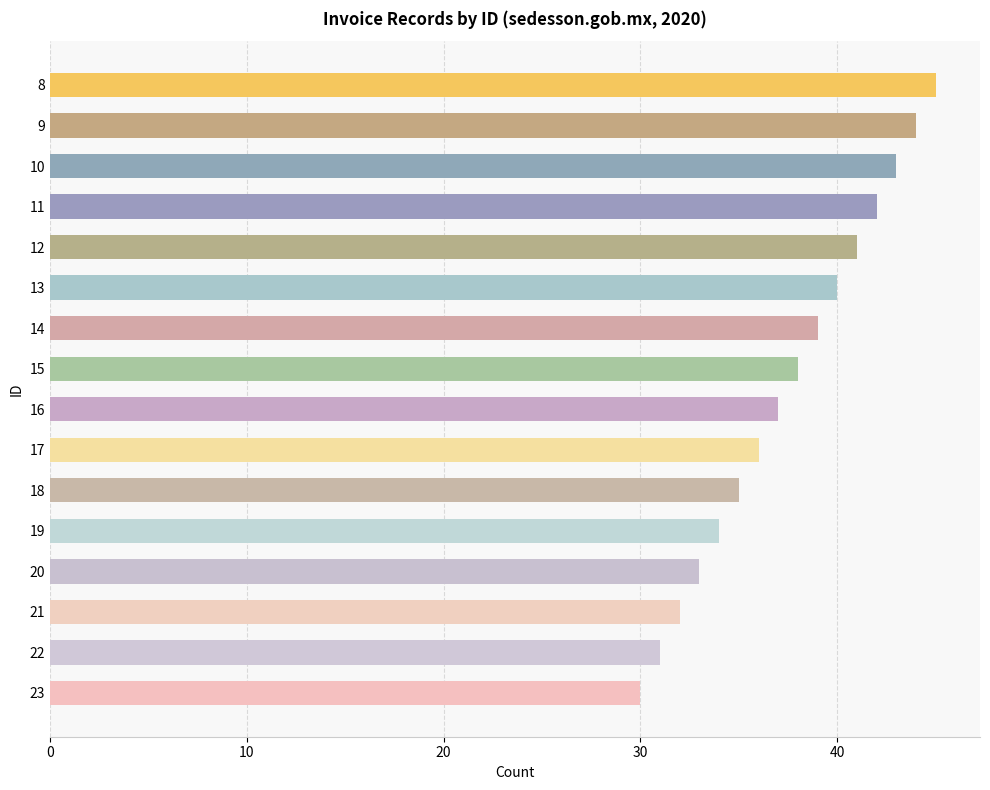

Rank the categories by value from highest to lowest.

8, 9, 10, 11, 12, 13, 14, 15, 16, 17, 18, 19, 20, 21, 22, 23